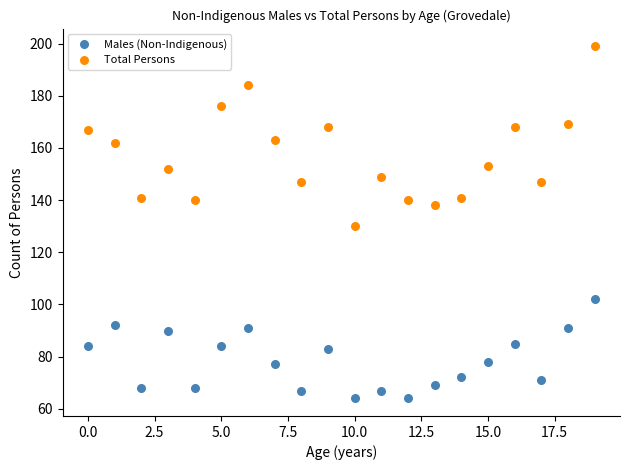

Across all data points, what is the range of Y values (max minus min)?

135